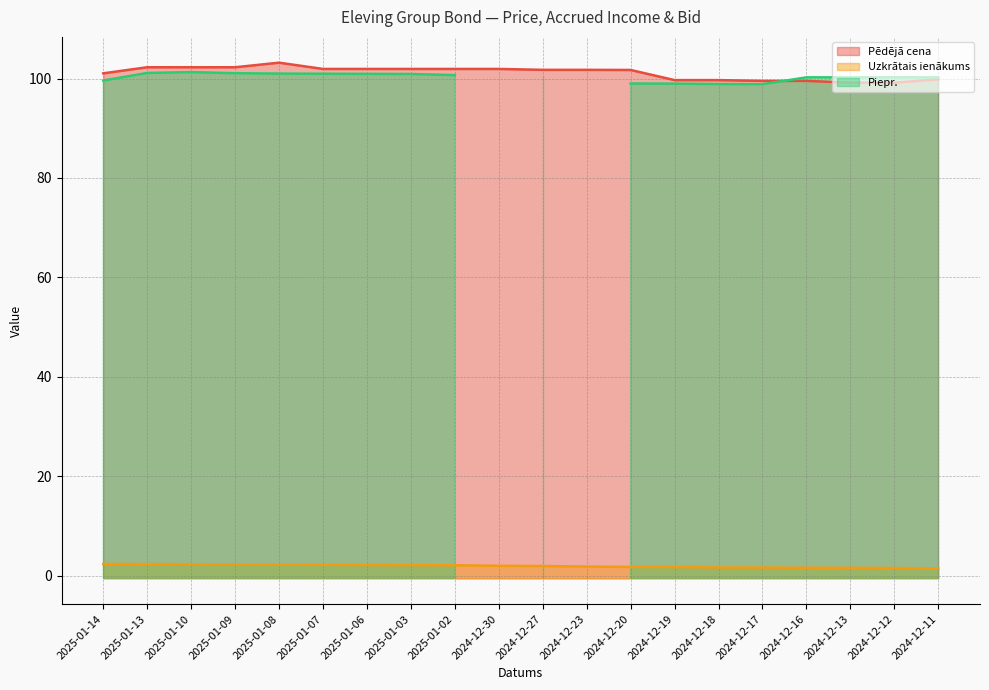

Between 2025-01-09 and 2025-01-07, which series saw the biggest shift?

Pēdējā cena